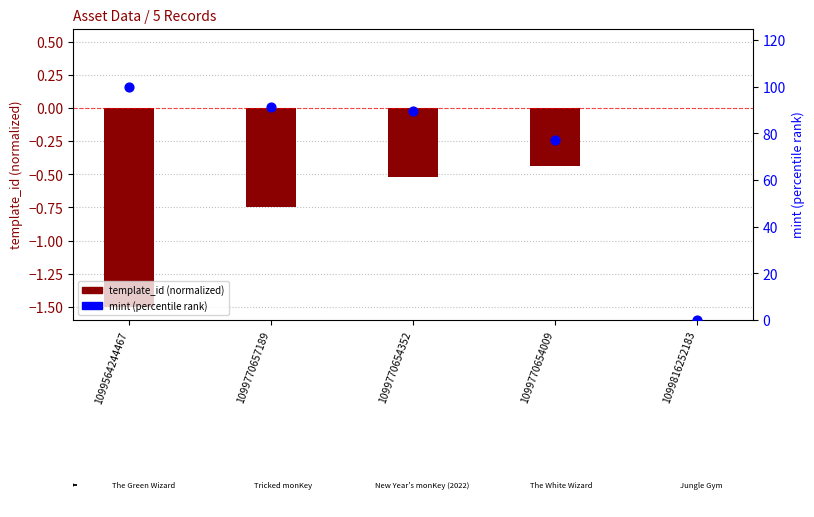

What is the total value across all series at 1099564244467?

98.5